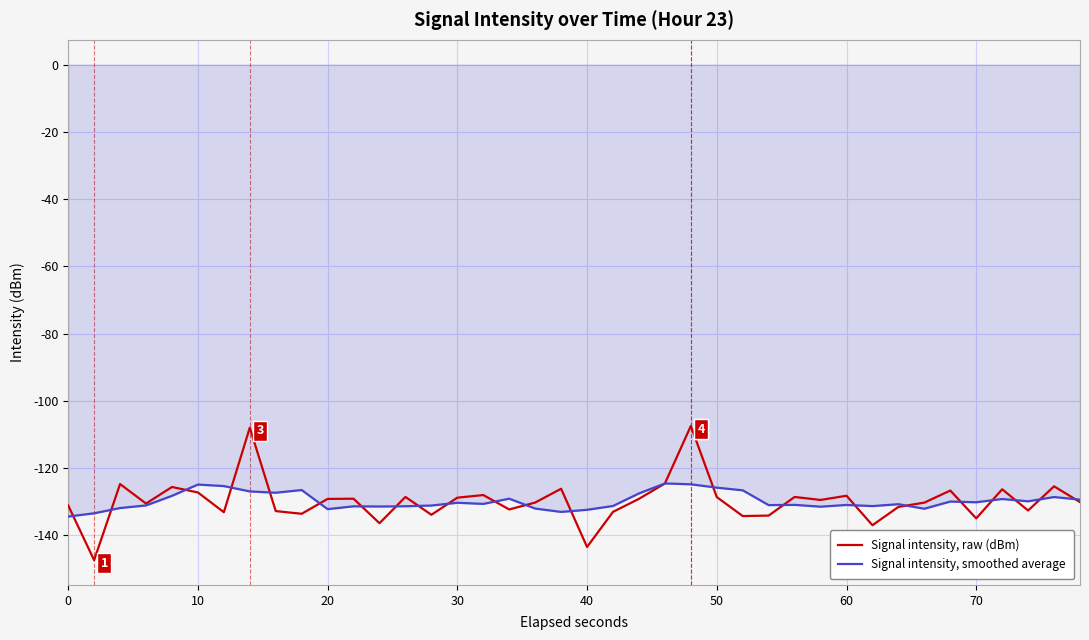

Which series has the largest range (max minus min)?

Signal intensity, raw (dBm)